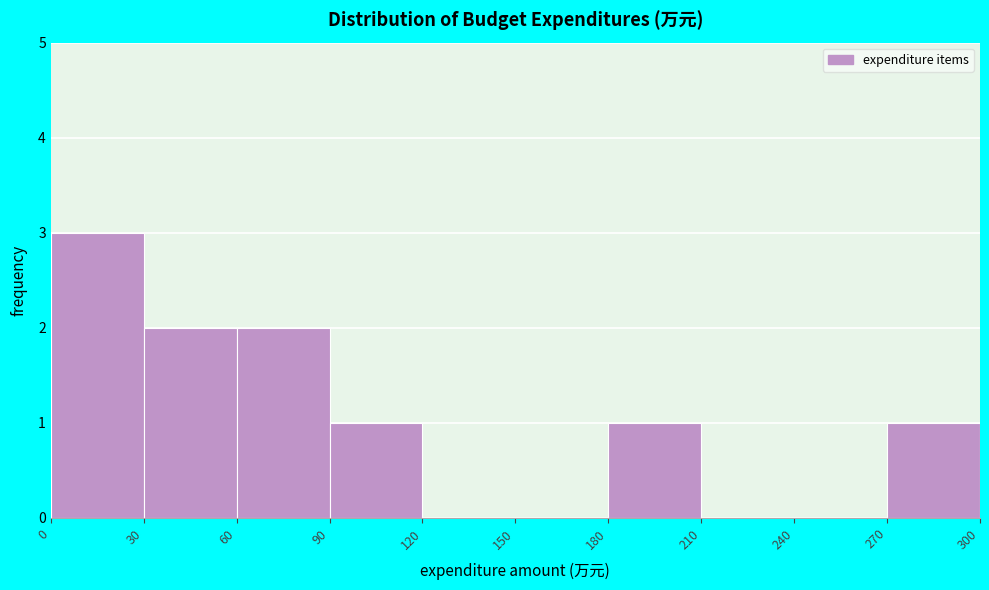

Reading left to right, list every bar in this chart as the range it spans on the x-axis followed by its height. The values are not printed on the chart, so give them approximately, as read against the axis.

0 to 30: 3
30 to 60: 2
60 to 90: 2
90 to 120: 1
120 to 150: 0
150 to 180: 0
180 to 210: 1
210 to 240: 0
240 to 270: 0
270 to 300: 1